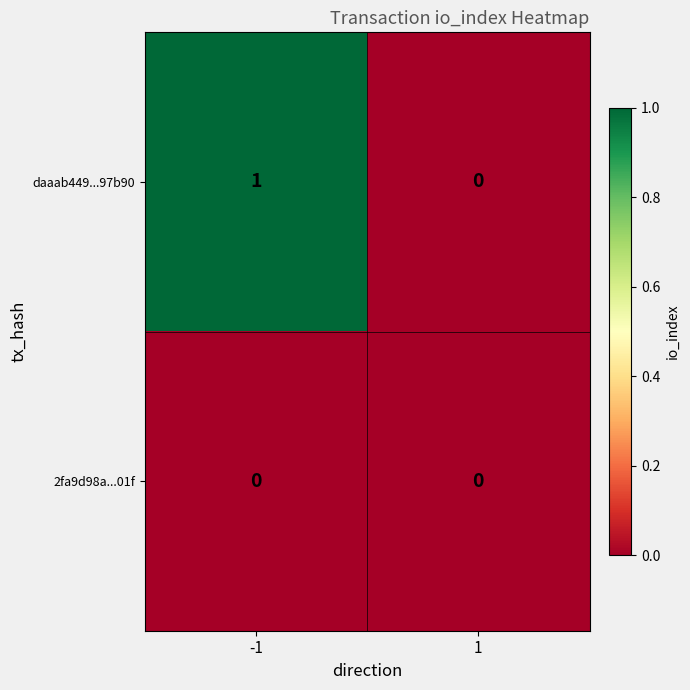

The daaab449...97b90 series shows 2 at -1. True or false?

False